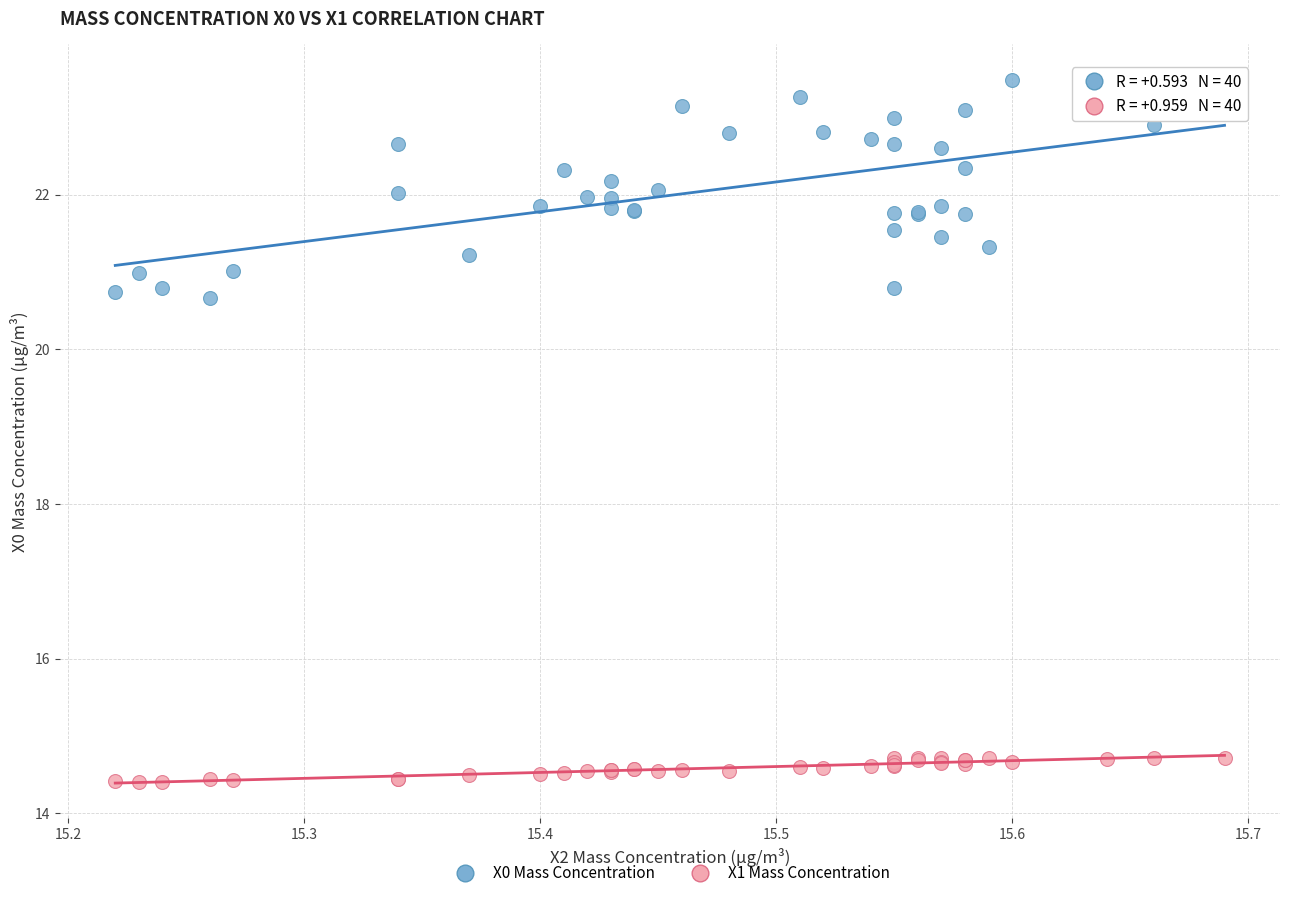

What are all the series names shown in the legend?

X0 Mass Concentration, X1 Mass Concentration